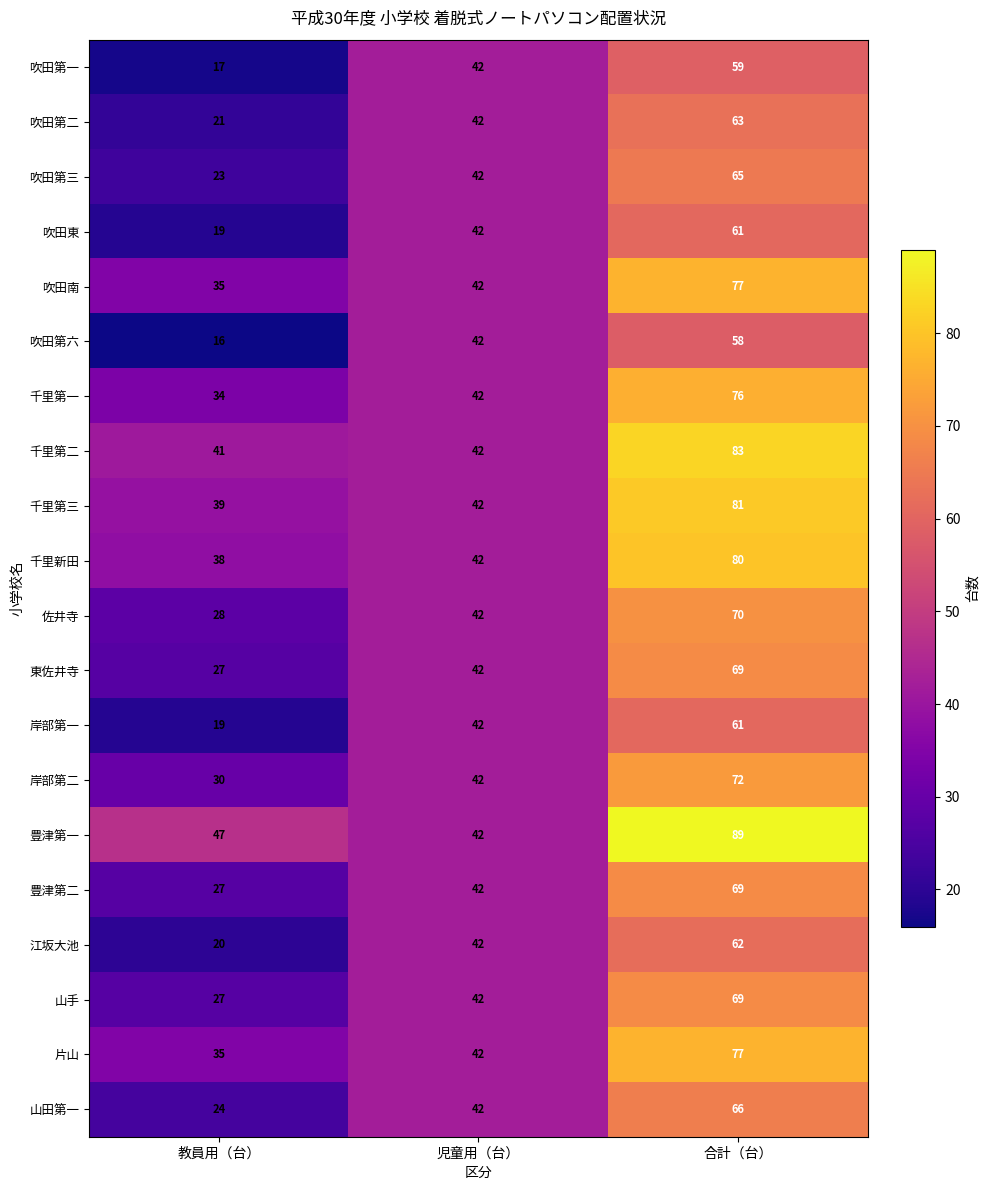

What is the difference between the highest and lowest values at 教員用（台）?

31